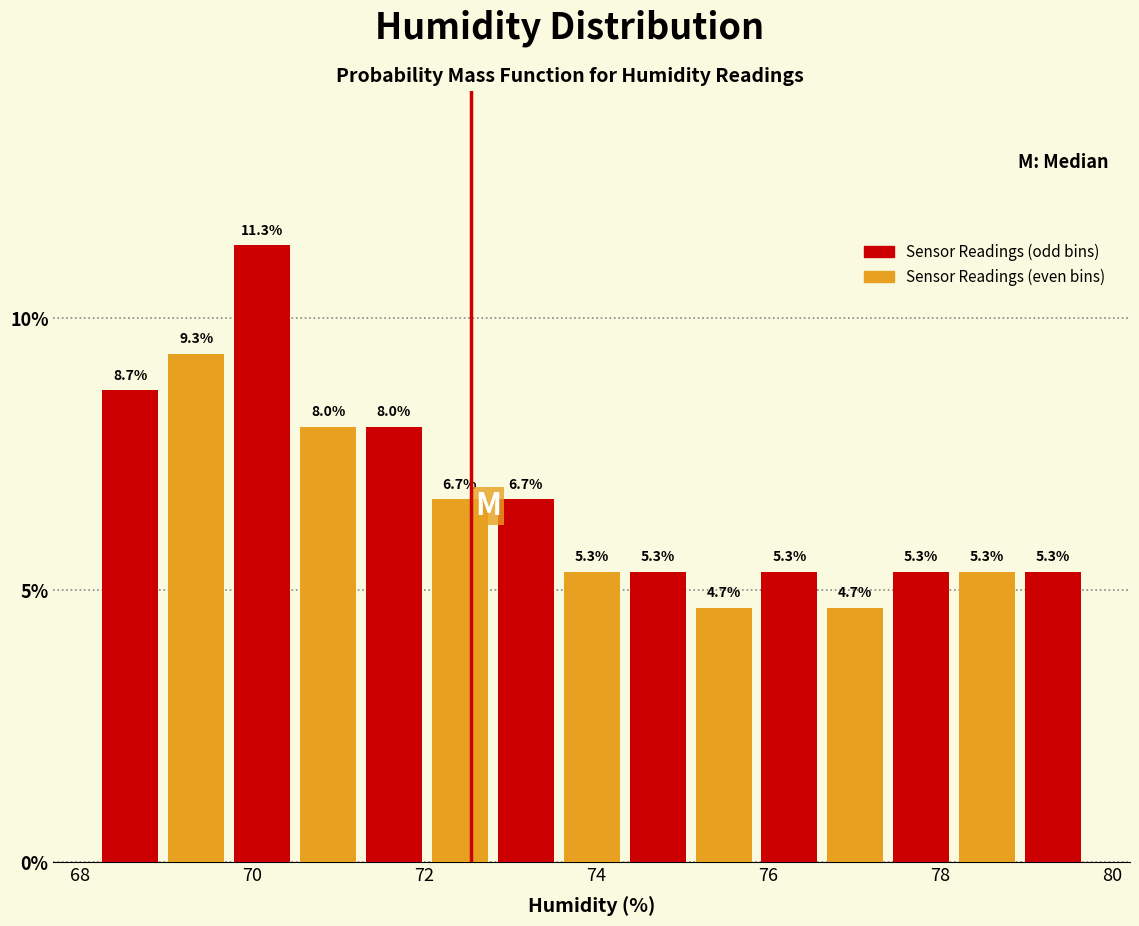

Read against the x-axis, roughly where is the centre of the tallest bar?

70.2